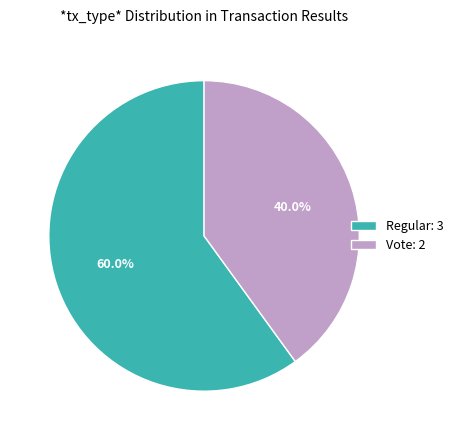

Which category accounts for the majority?

Regular: 3